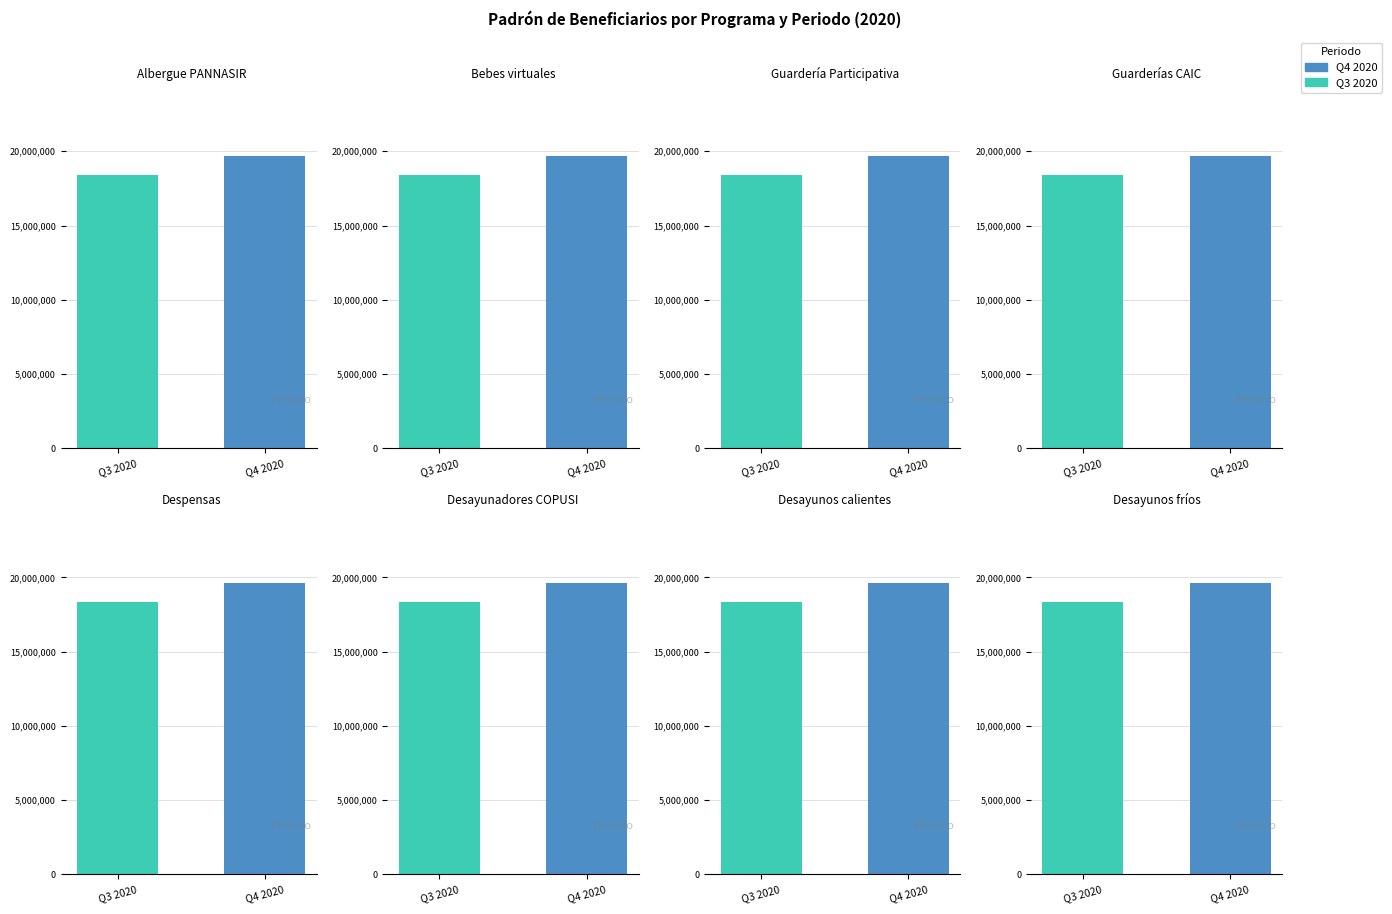

Are the bars horizontal?

No